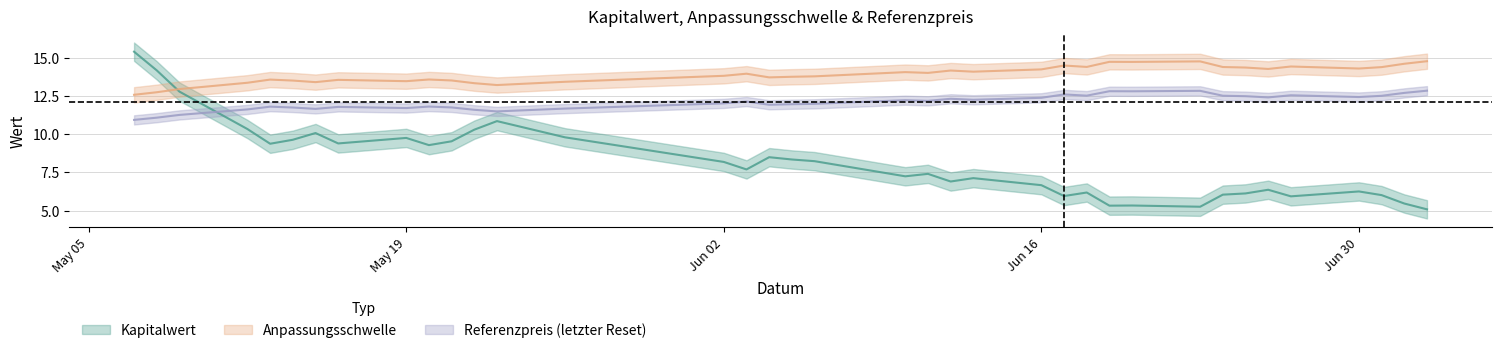

Between 2025-06-18 and 2025-06-17, which is larger?

2025-06-18